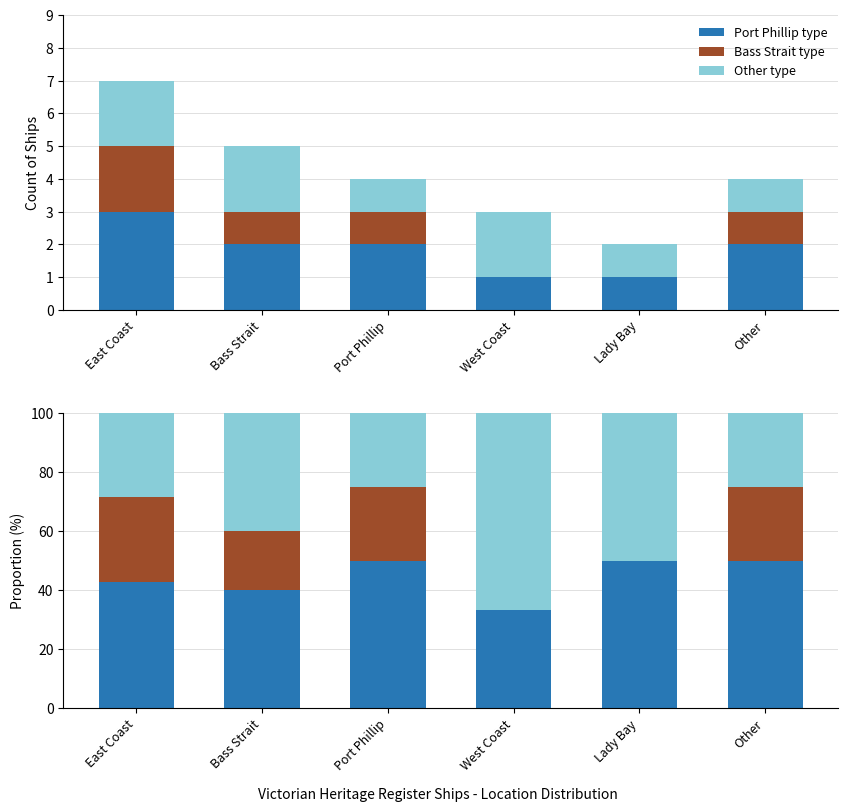

What are all the series names shown in the legend?

Port Phillip type, Bass Strait type, Other type